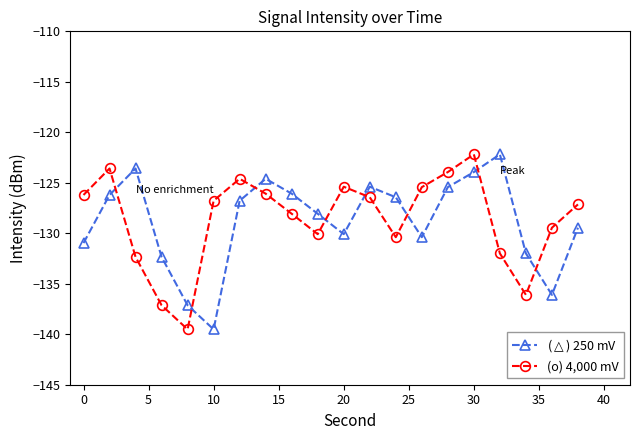

What is the sum of all (o) 4,000 mV values?

-2572.9